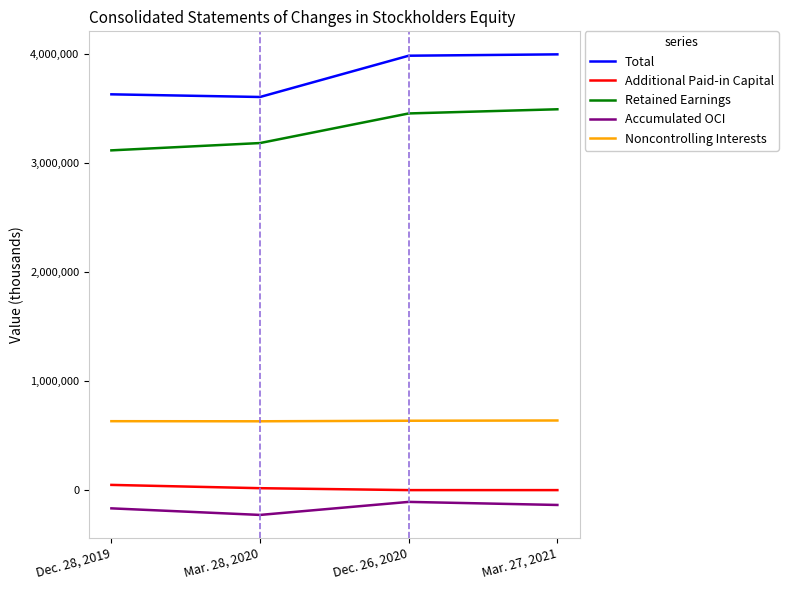

Is the value of Total at Mar. 27, 2021 greater than the value of Accumulated OCI at Dec. 28, 2019?

Yes